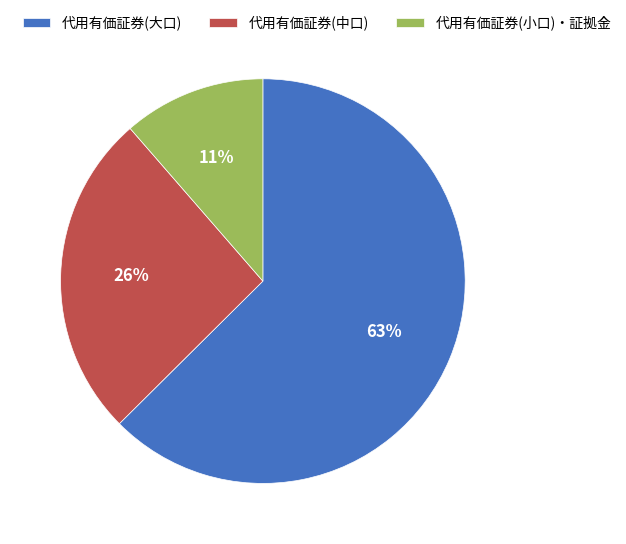

Which category has the biggest portion of the pie?

代用有価証券(大口)